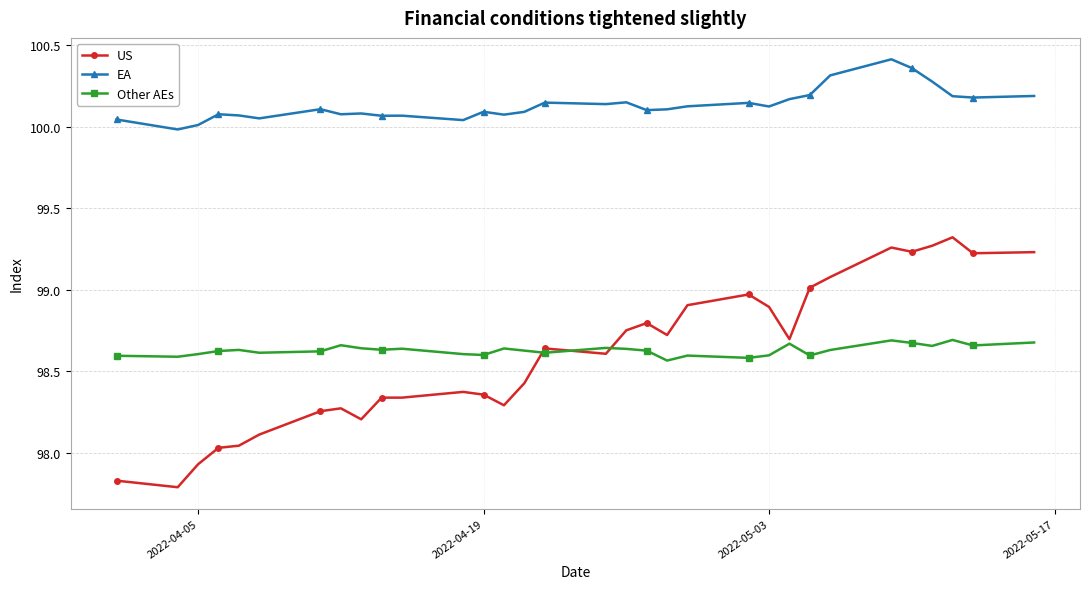

Which series has the largest total across all categories?

EA